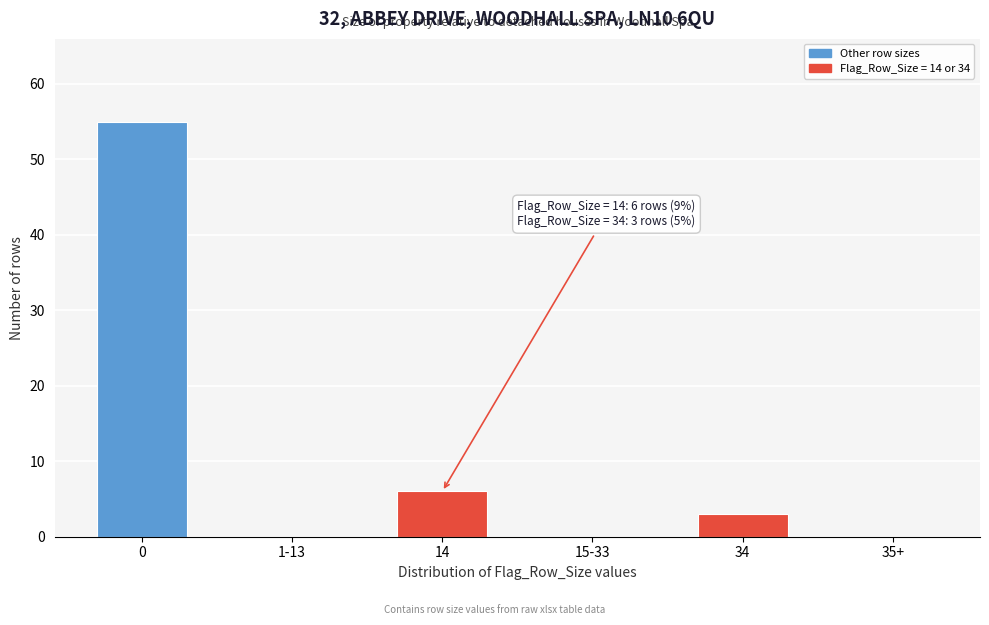

Reading left to right, what are all the values shown in this chart?

0=55	1-13=0	14=6	15-33=0	34=3	35+=0